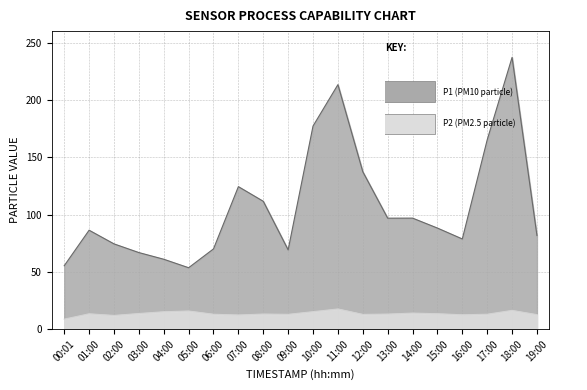

At how many categories does at least one series exceed 106?

7